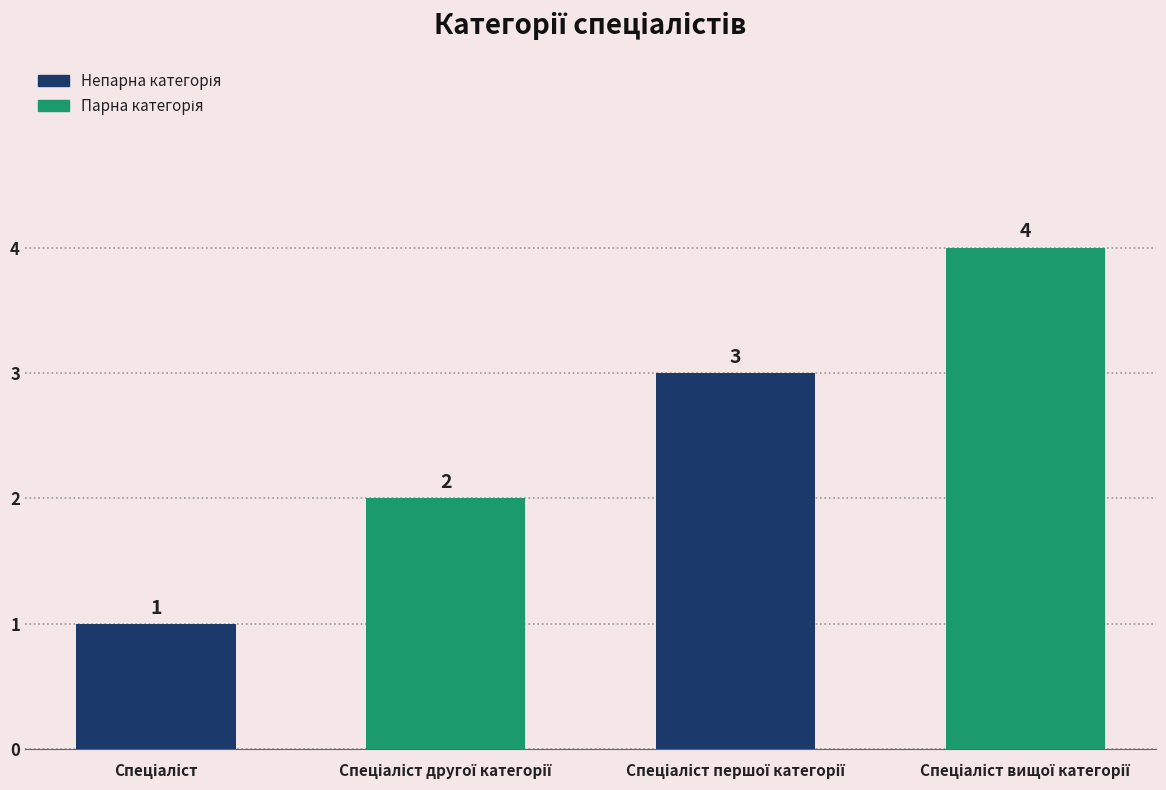

What is the value of the 4th bar from the left?

4